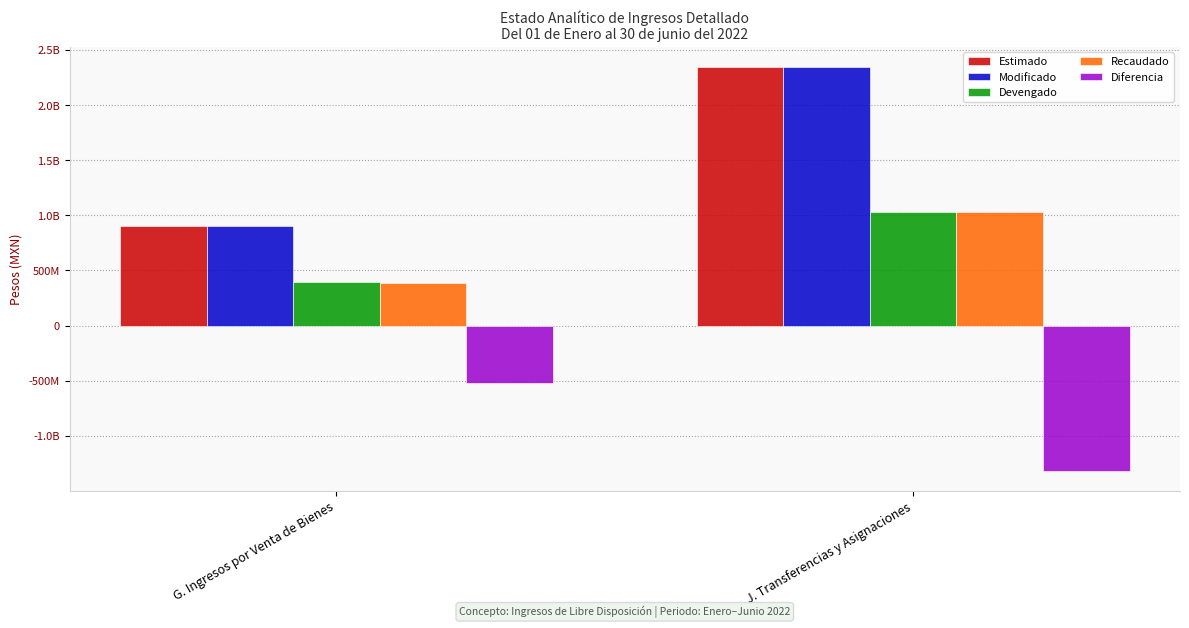

What are all the series names shown in the legend?

Estimado, Modificado, Devengado, Recaudado, Diferencia